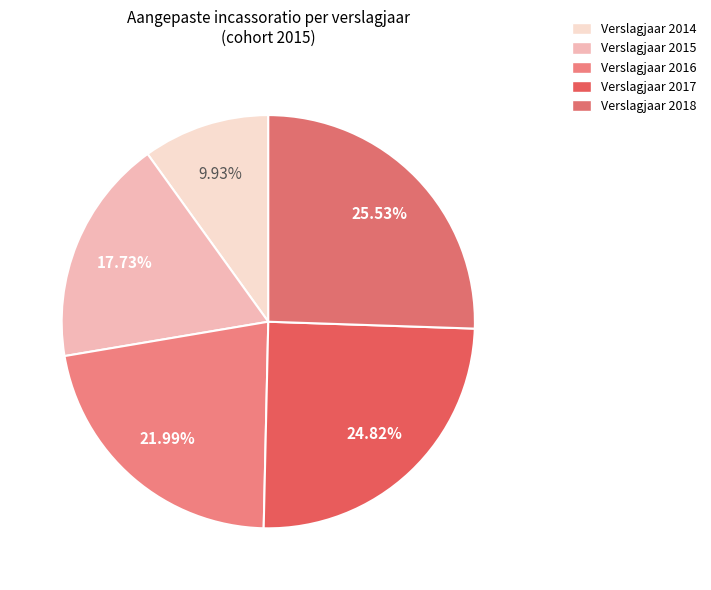

Is there any slice that represents more than half of the pie?

No